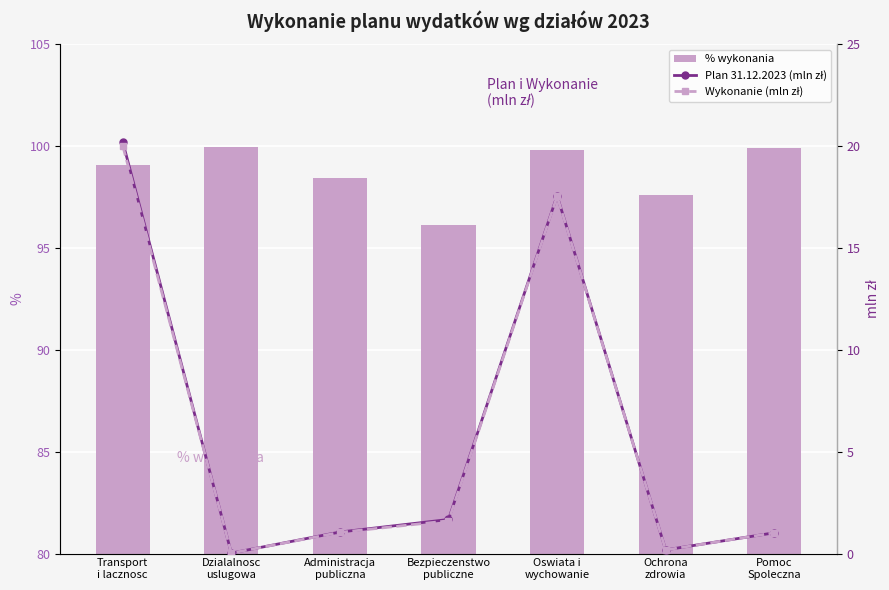

True or false: % wykonania has a value of 100.0 at Dzialalnosc
uslugowa.

True